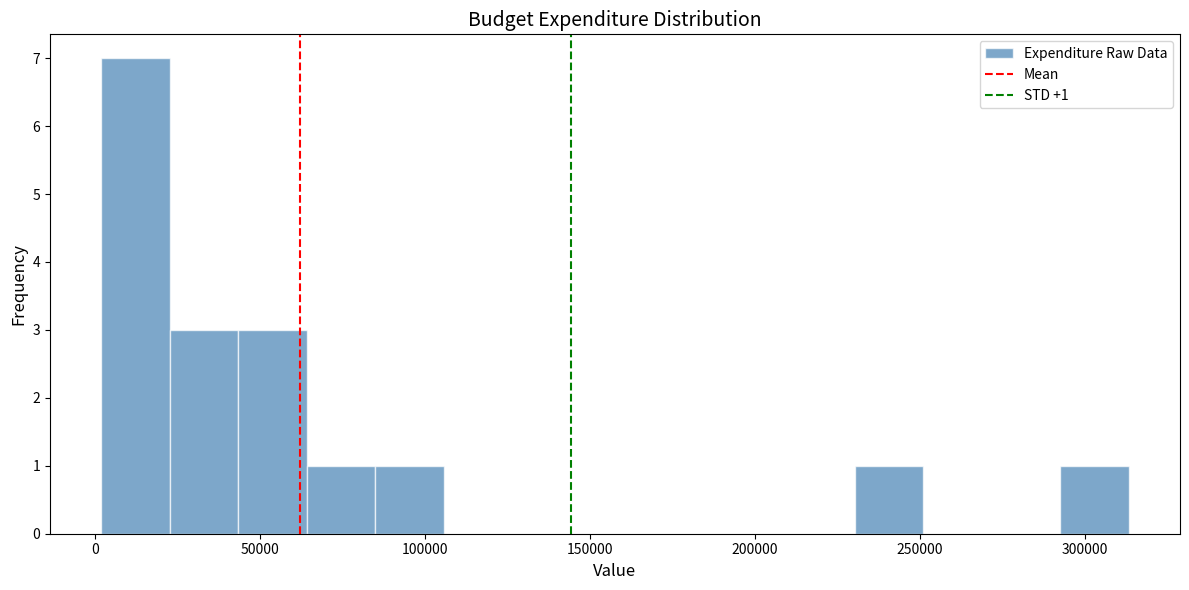

Which range on the x-axis has the tallest bar?

0 to 25000